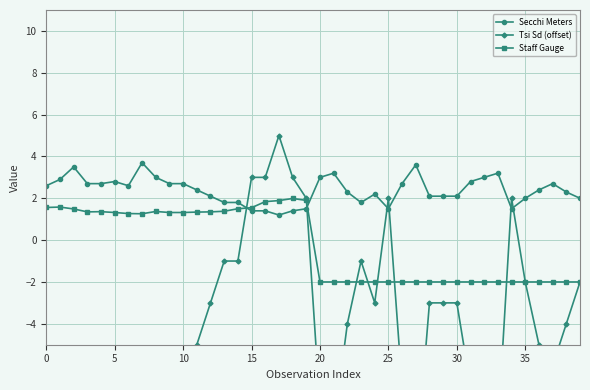

Which series has the largest range (max minus min)?

Tsi Sd (offset)